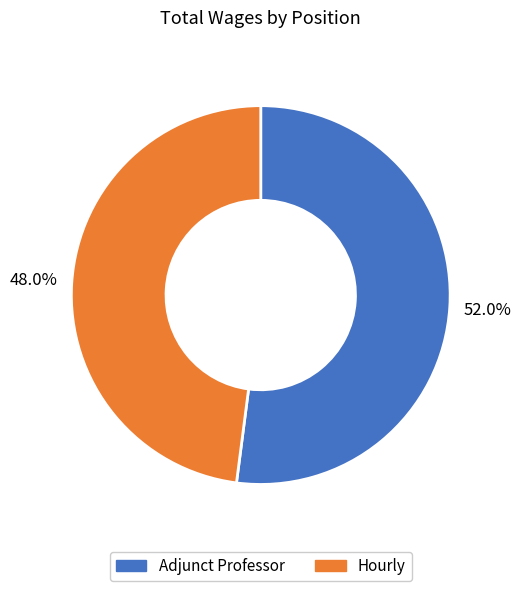

Does any single category account for the majority?

Yes